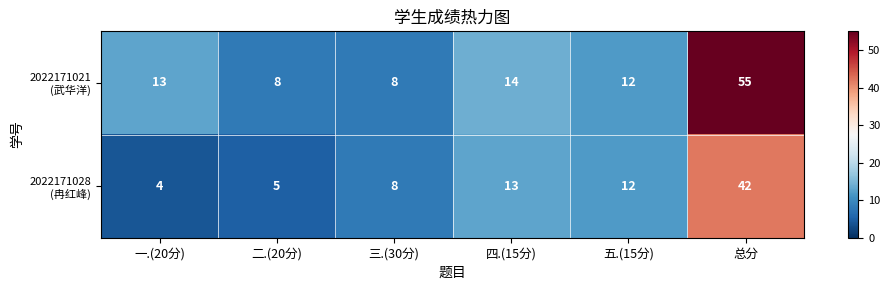

At which category is the sum across all series the highest?

总分